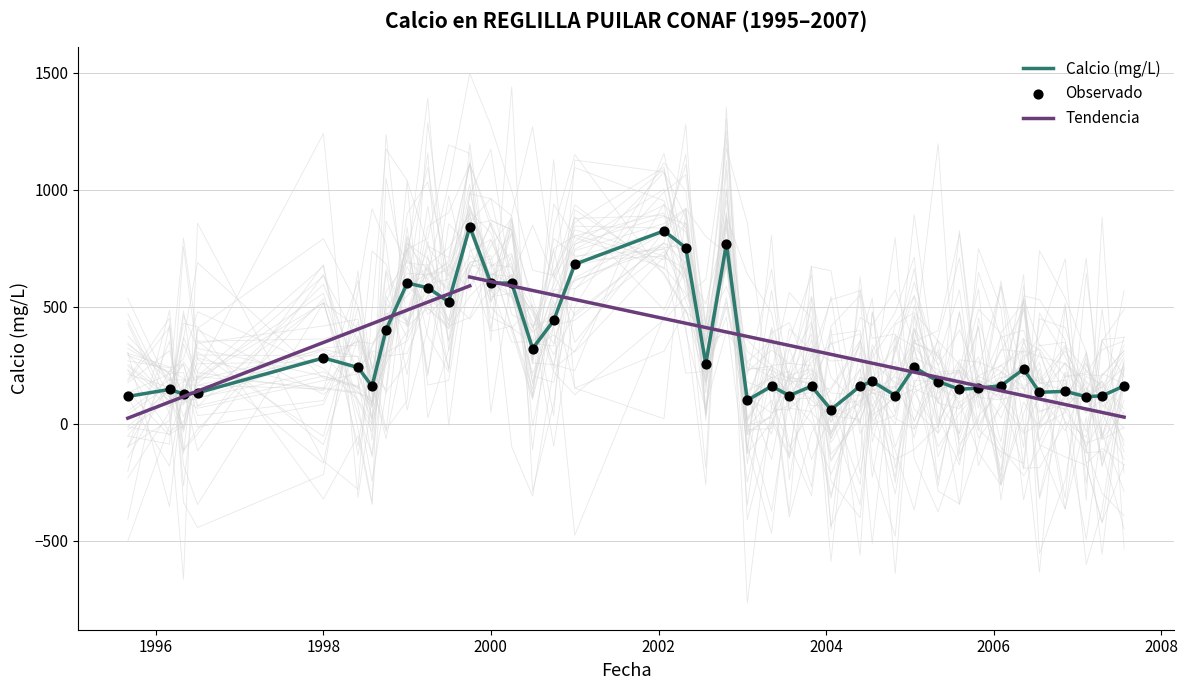

Between 2005-10-27 and 2000-10-01, which is larger?

2000-10-01